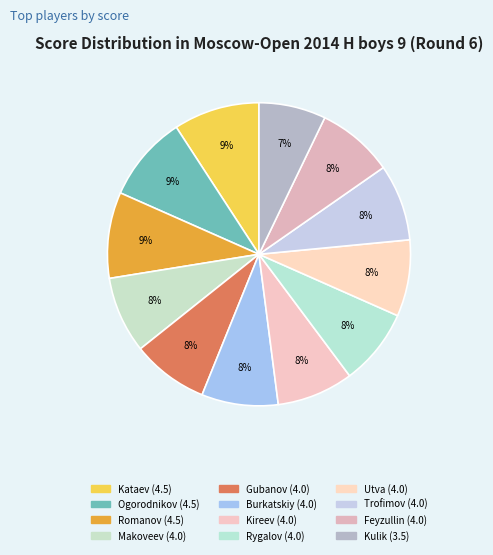

How many slices are in this pie chart?

12